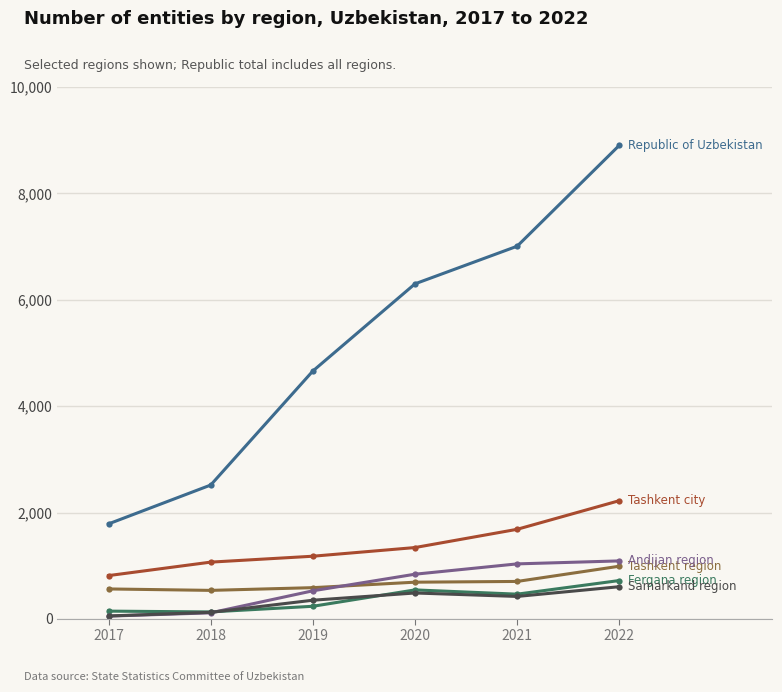

What is the difference between the highest and lowest values at 2020?

5811